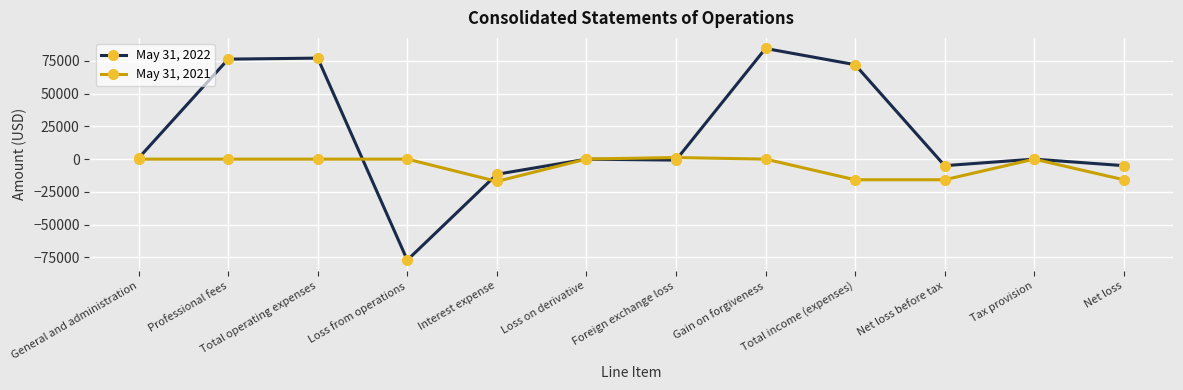

Does the chart display data point markers on the line(s)?

Yes